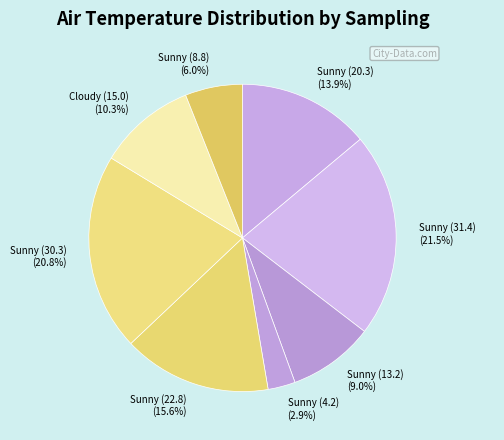

Which category has the smallest portion of the pie?

Sunny (4.2)